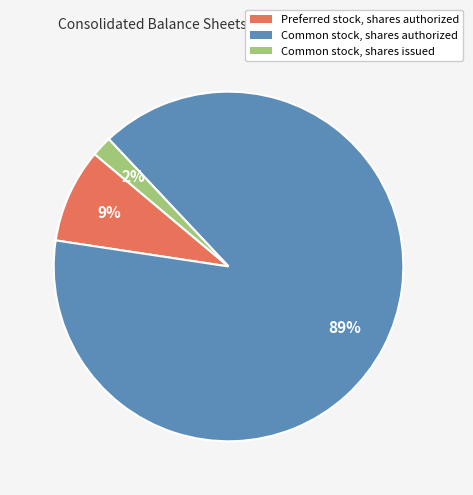

Between Preferred stock, shares authorized and Common stock, shares authorized, which is larger?

Common stock, shares authorized